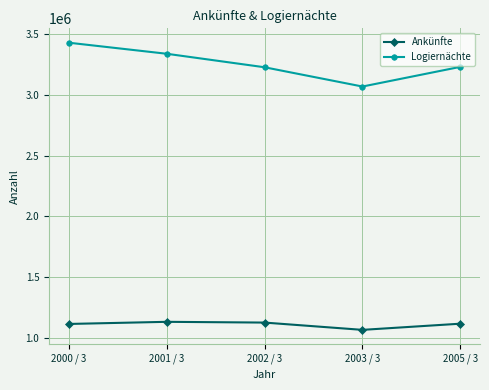

What is the label of the 4th point from the right?

2001 / 3